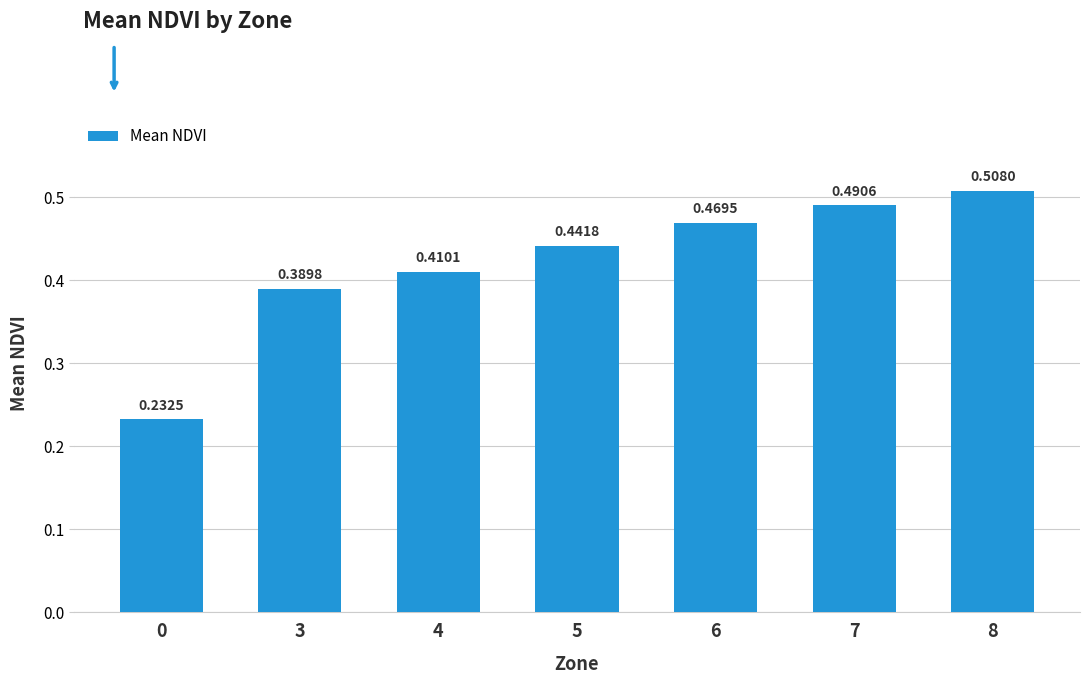

Between 5 and 8, which is larger?

8